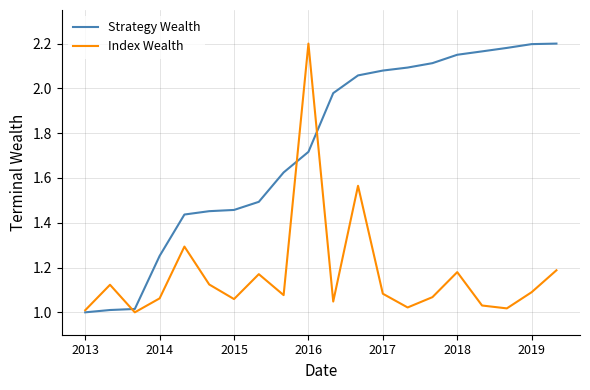

At how many categories does at least one series exceed 1?

20